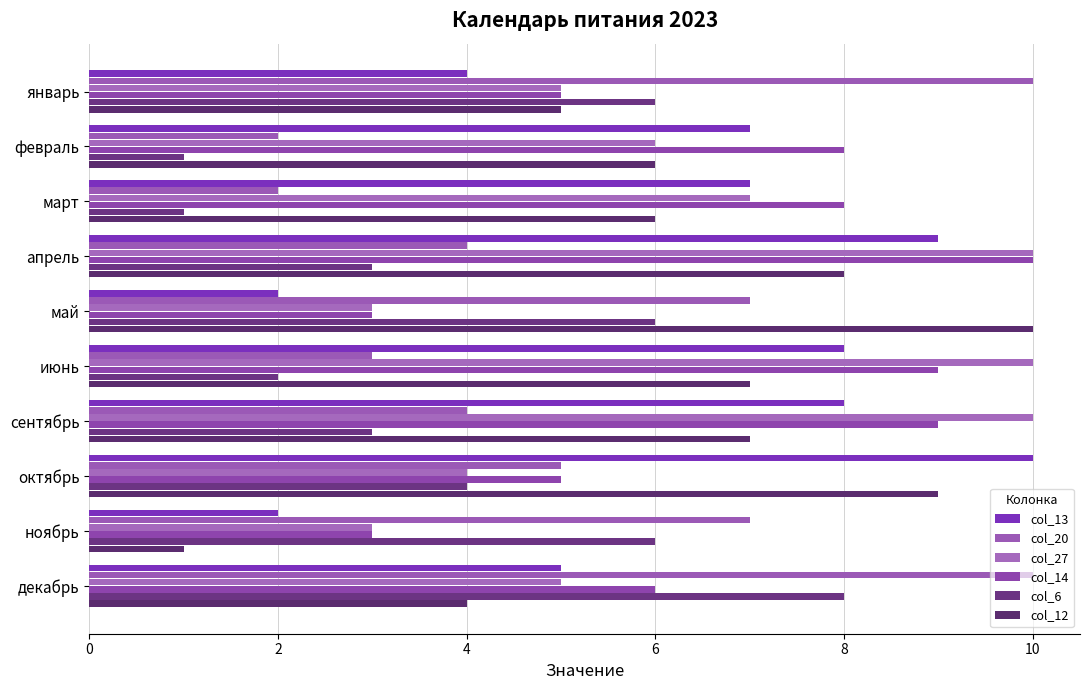

Reading right to left, extract all data points from this chart.

col_13: 5	2	10	8	8	2	9	7	7	4
col_20: 10	7	5	4	3	7	4	2	2	10
col_27: 5	3	4	10	10	3	10	7	6	5
col_14: 6	3	5	9	9	3	10	8	8	5
col_6: 8	6	4	3	2	6	3	1	1	6
col_12: 4	1	9	7	7	10	8	6	6	5